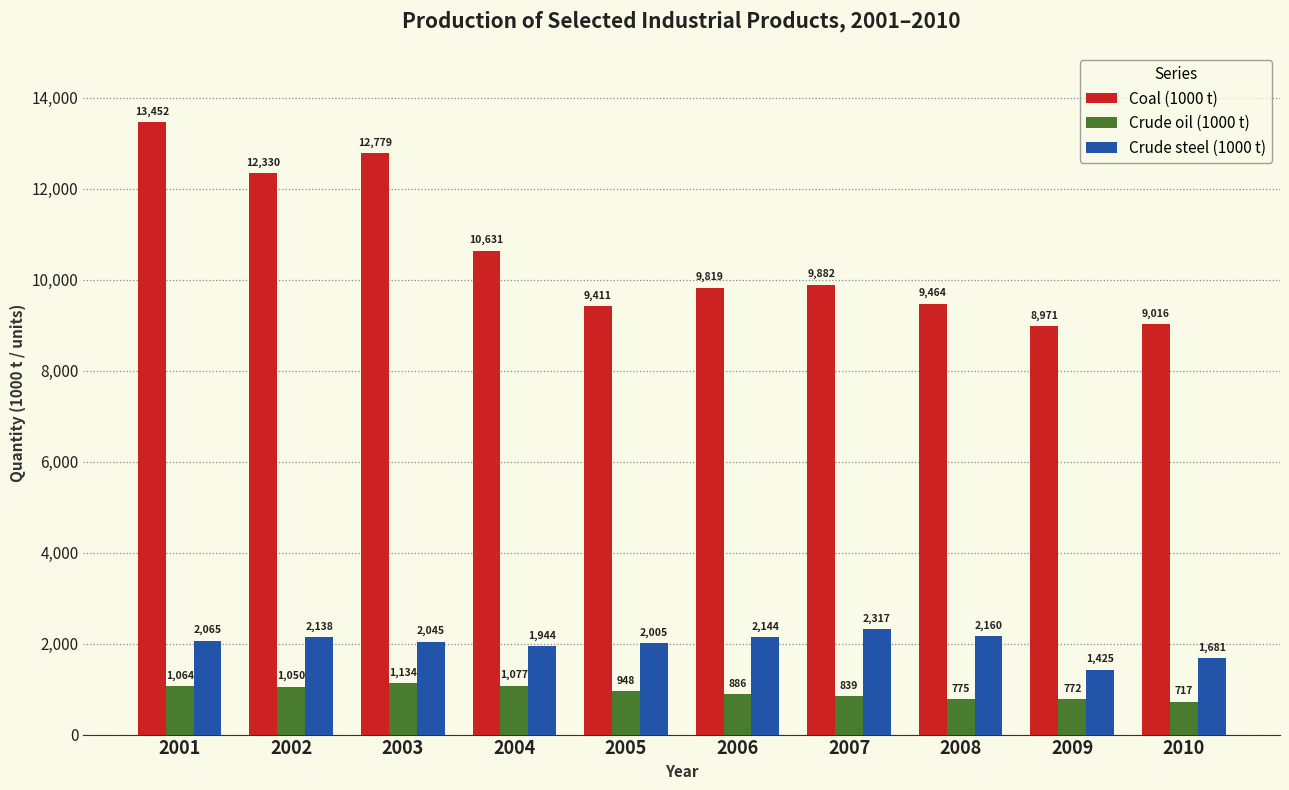

Which series changed the most between 2004 and 2009?

Coal (1000 t)